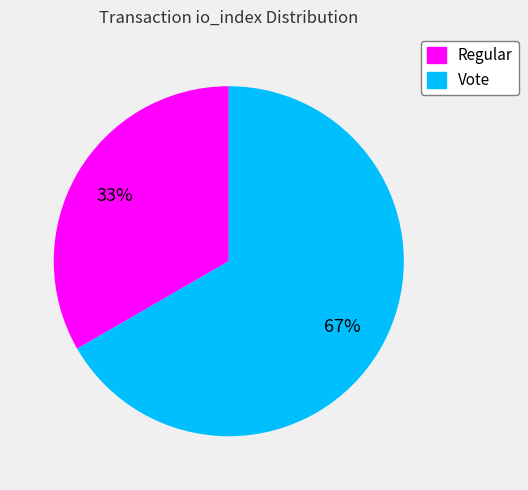

Is Vote the majority of the pie?

Yes